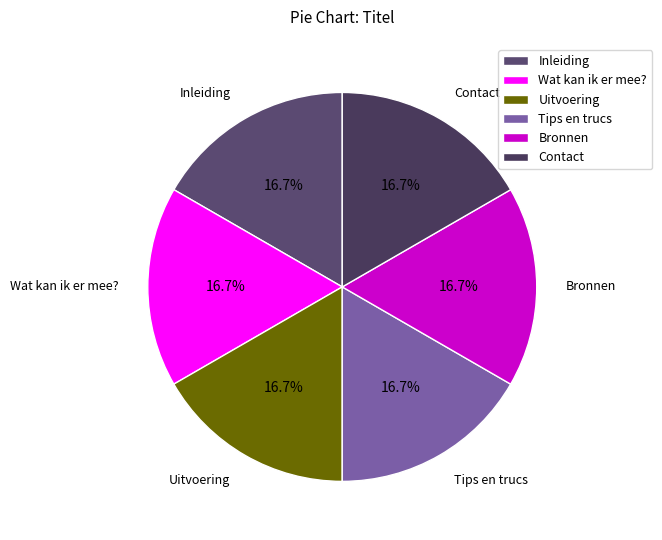

How many slices are in this pie chart?

6